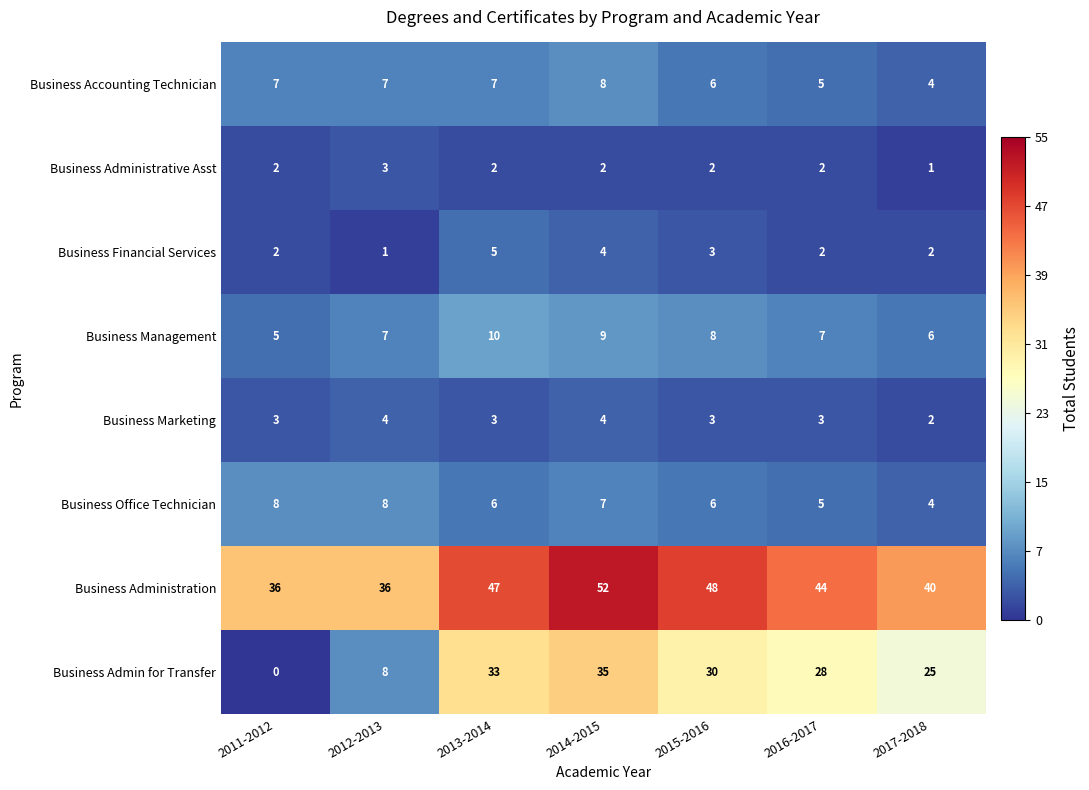

What is the spread (max minus min) of values at 2015-2016?

46